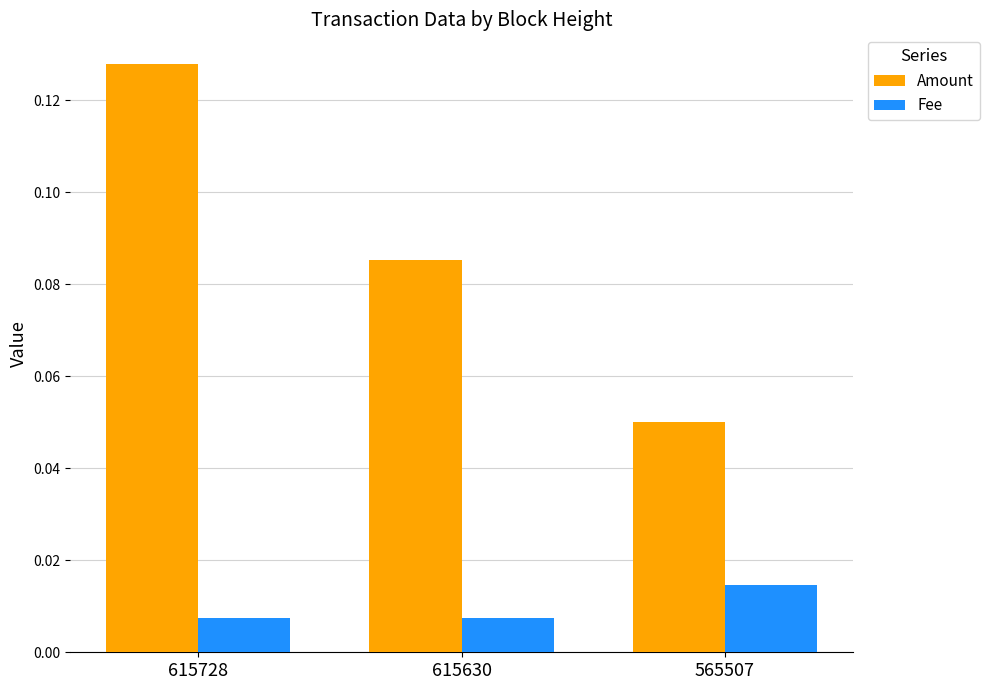

At how many categories does at least one series exceed 0?

3